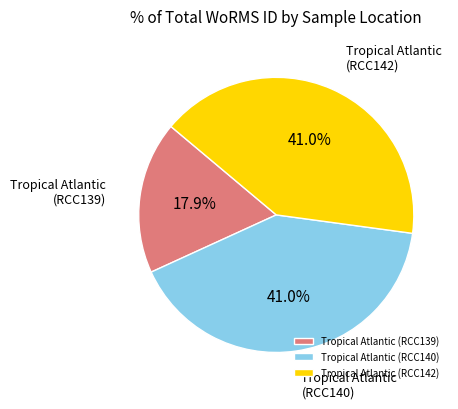

The Tropical Atlantic (RCC140) slice represents 49% of the pie. True or false?

False